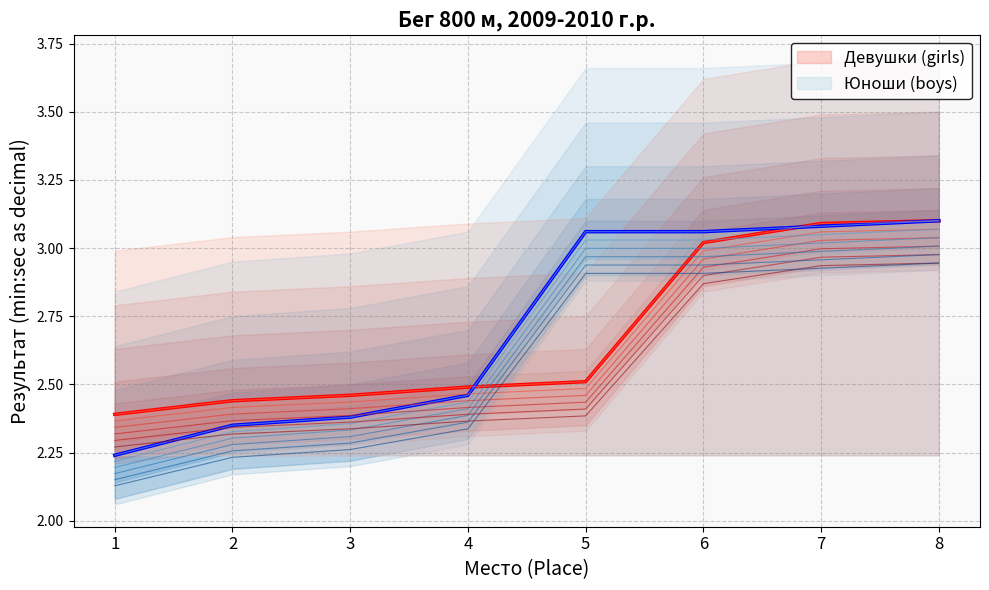

Count the number of categories in the chart.

8